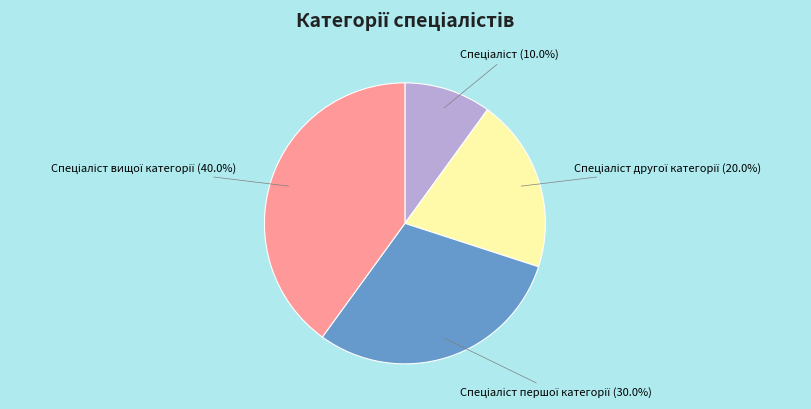

Is there any slice that represents more than half of the pie?

No